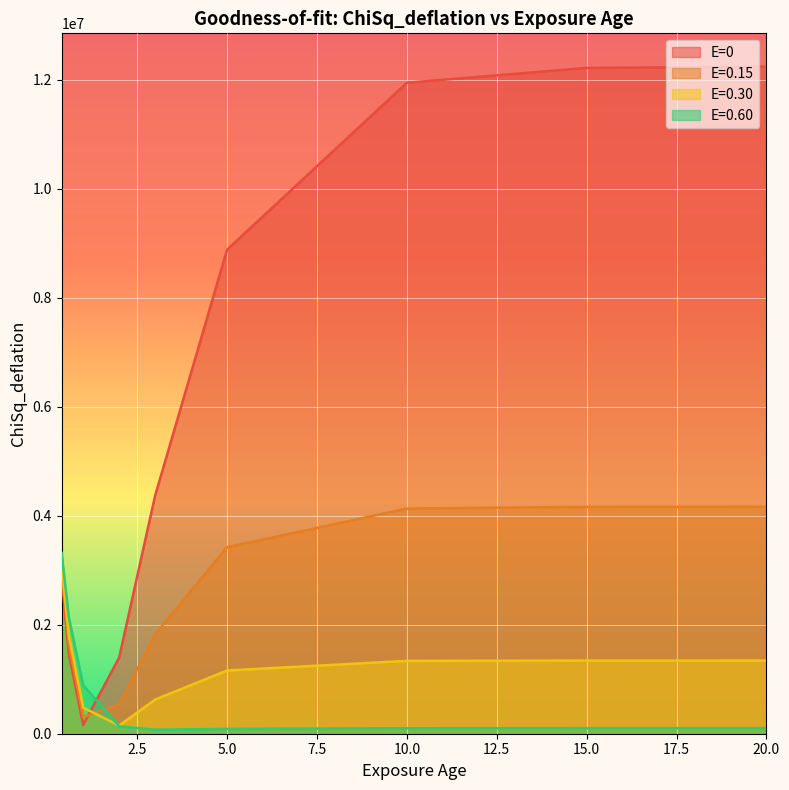

True or false: E=0.60 has more than 2 interior local peaks.

False